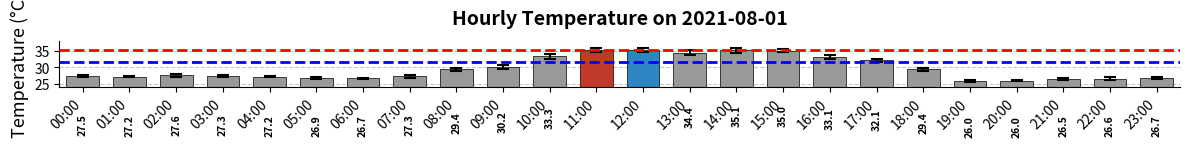

What is the label of the 18th bar from the left?

17:00